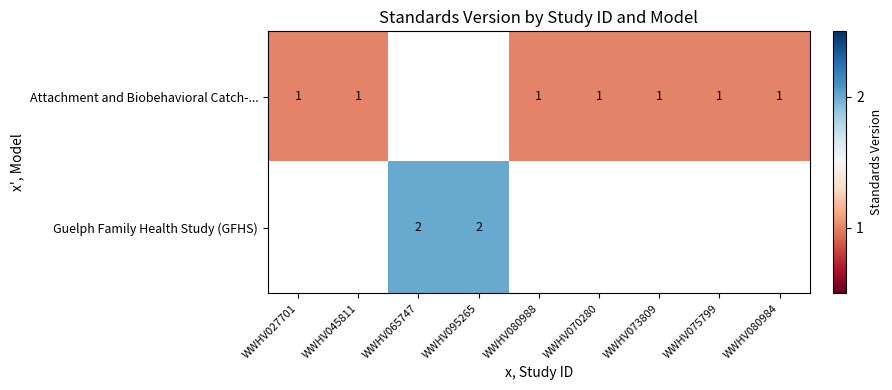

The Attachment and Biobehavioral Catch-... series shows 1 at WWHV045811. True or false?

True